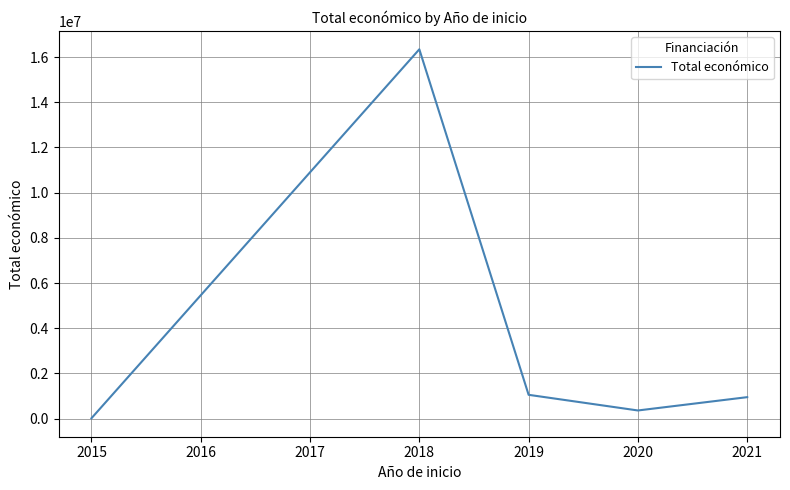

What is the average value?

3746661